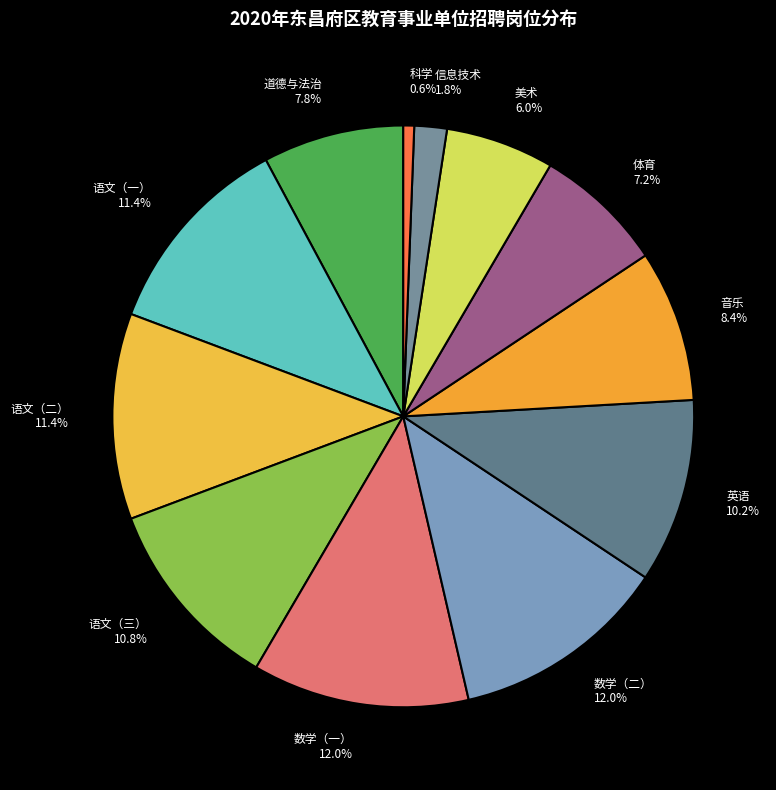

Does any single category account for the majority?

No